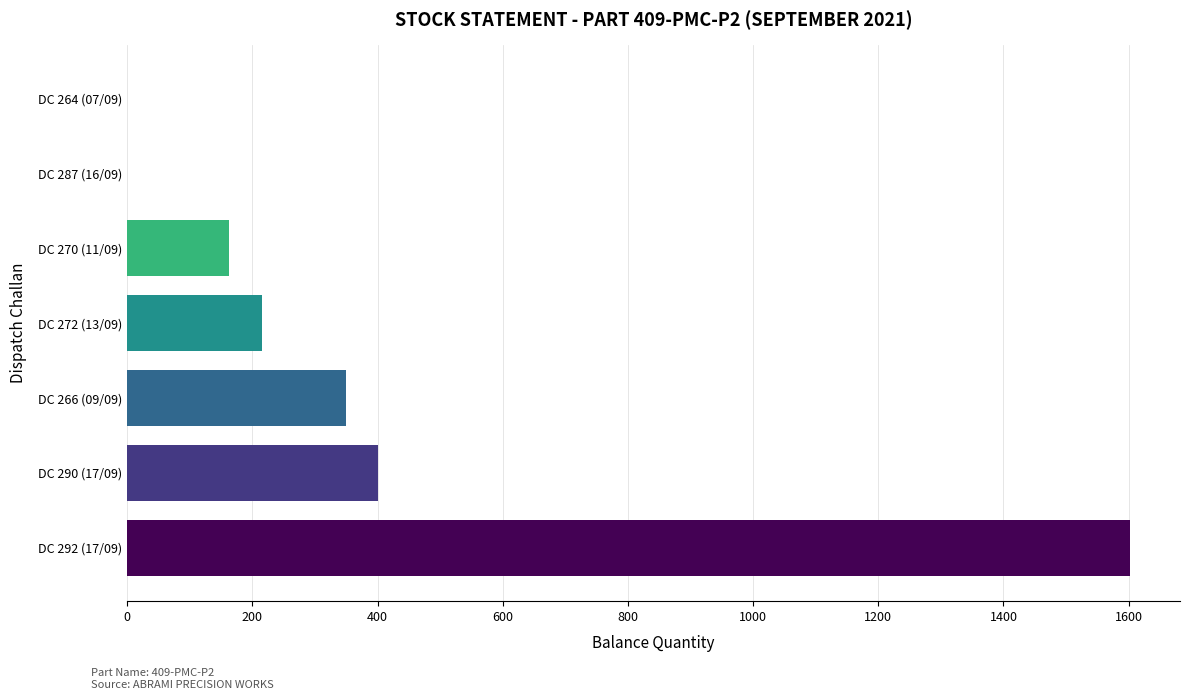

Which has a higher value, DC 292 (17/09) or DC 270 (11/09)?

DC 292 (17/09)